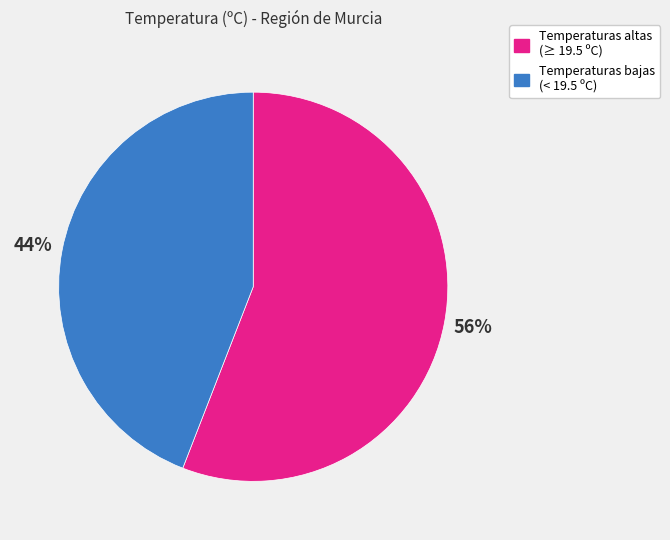

Between Temperaturas bajas (< 19.5 ºC) and Temperaturas altas (≥ 19.5 ºC), which is larger?

Temperaturas altas (≥ 19.5 ºC)